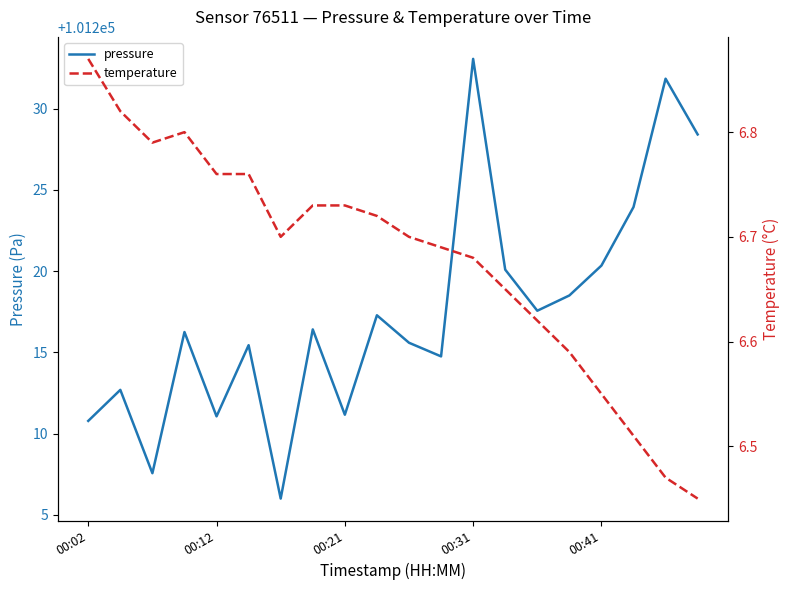

Reading left to right, what are all the values shown in this chart?

pressure: 101210.8	101212.7	101207.6	101216.2	101211.1	101215.4	101206.0	101216.4	101211.2	101217.3	101215.6	101214.8	101233.1	101220.1	101217.6	101218.5	101220.3	101223.9	101231.8	101228.4
temperature: 6.9	6.8	6.8	6.8	6.8	6.8	6.7	6.7	6.7	6.7	6.7	6.7	6.7	6.7	6.6	6.6	6.5	6.5	6.5	6.5